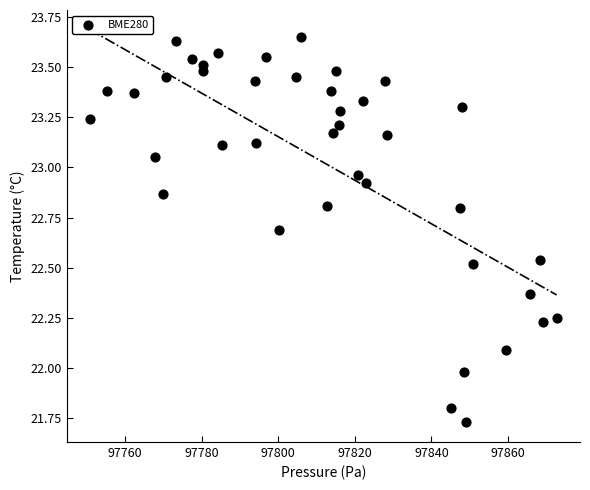

What is the range of Y values (max minus min)?

1.9